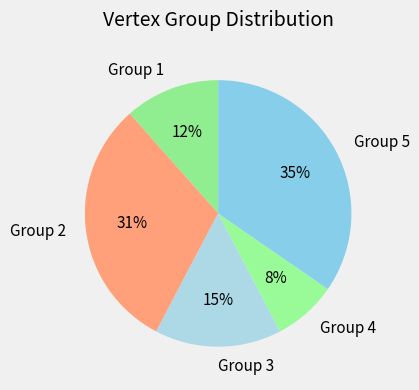

Which slice is the largest?

Group 5